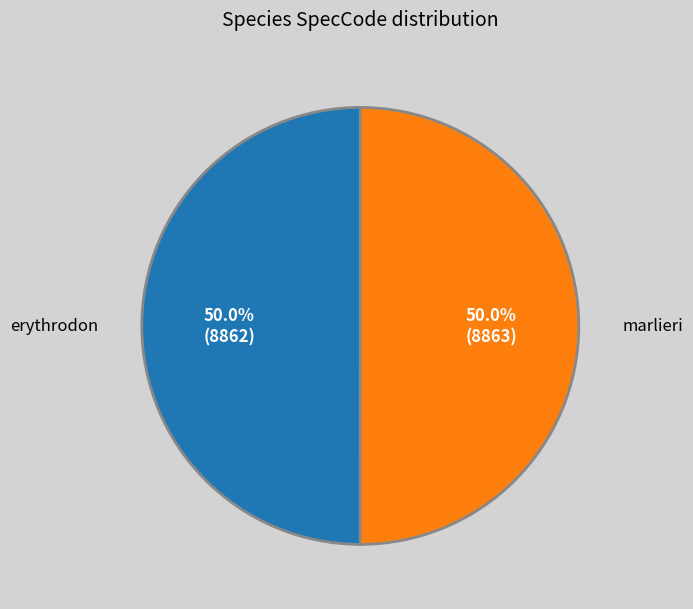

What percentage do marlieri and erythrodon together represent?

100.0%